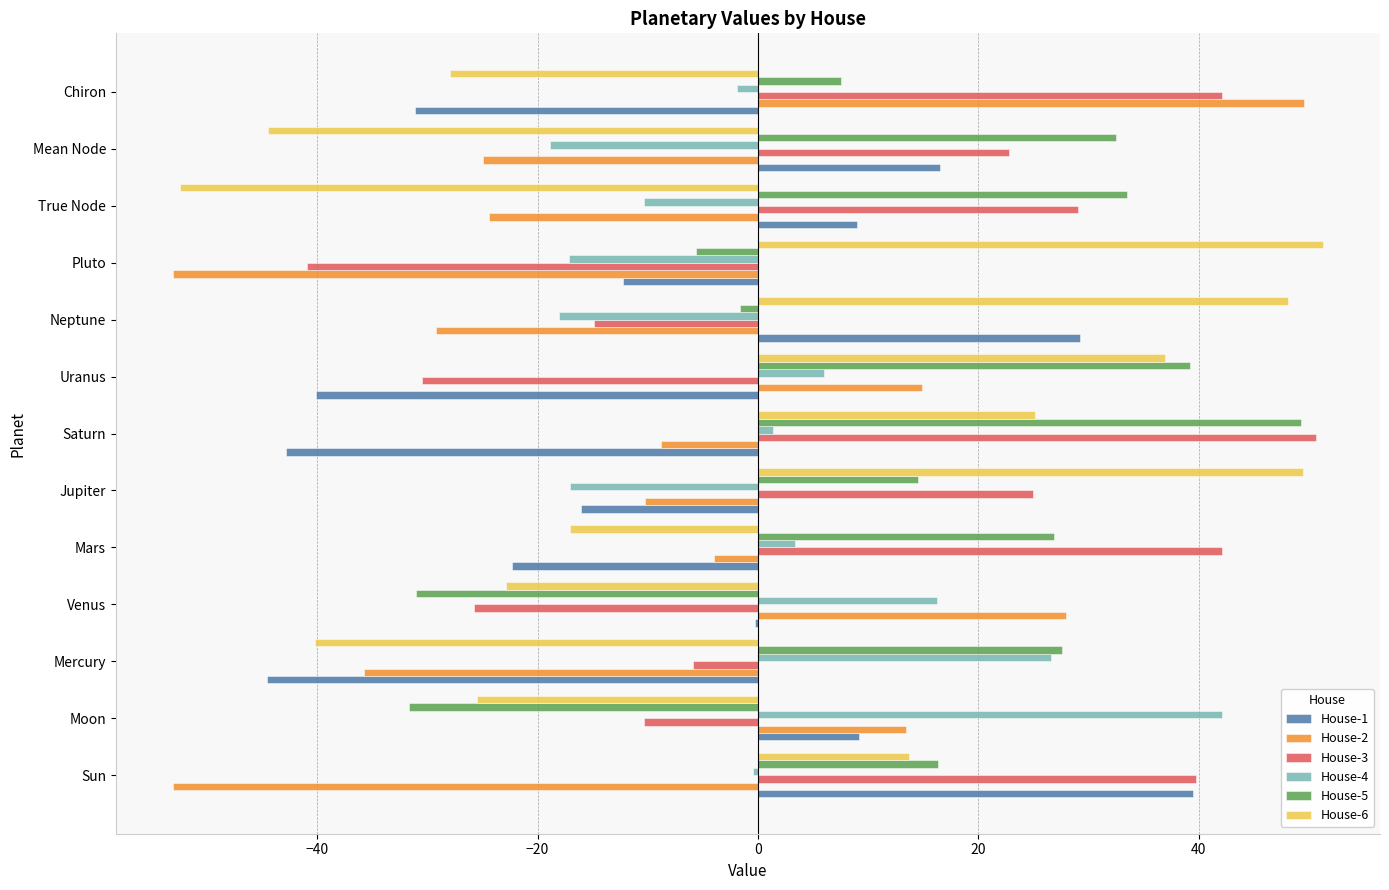

True or false: House-2 has a value of -4.3 at Jupiter.

False